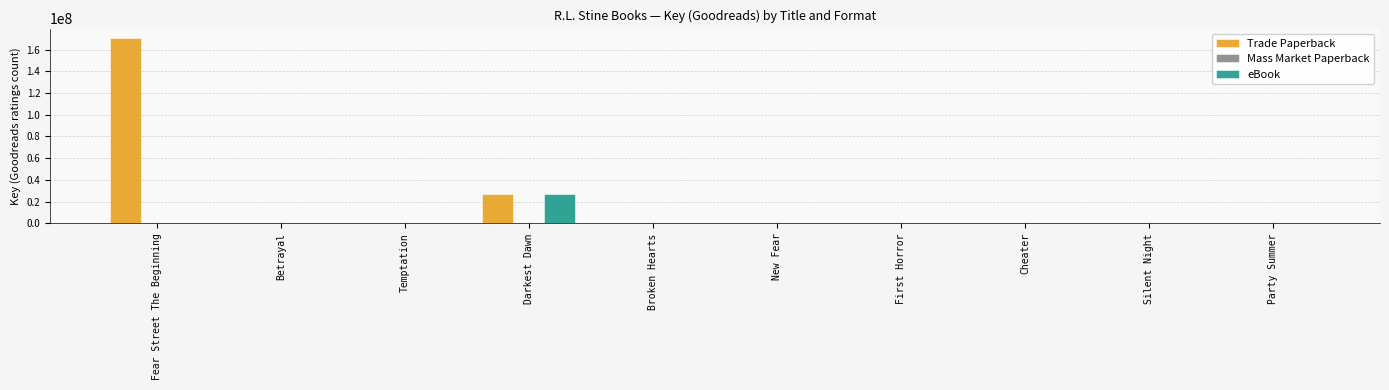

Which category has the highest value in the Trade Paperback series?

Fear Street The Beginning